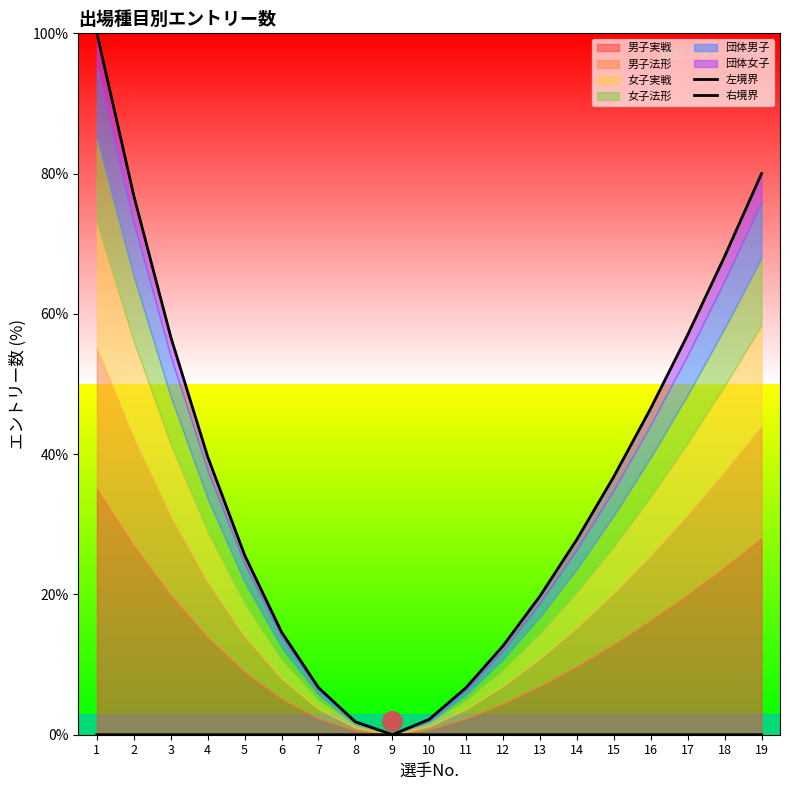

Which series has the largest range (max minus min)?

左境界